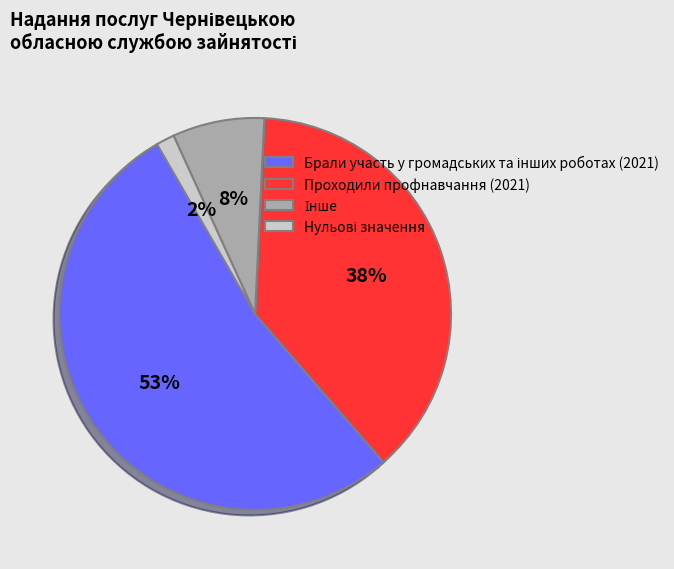

Is there any slice that represents more than half of the pie?

Yes